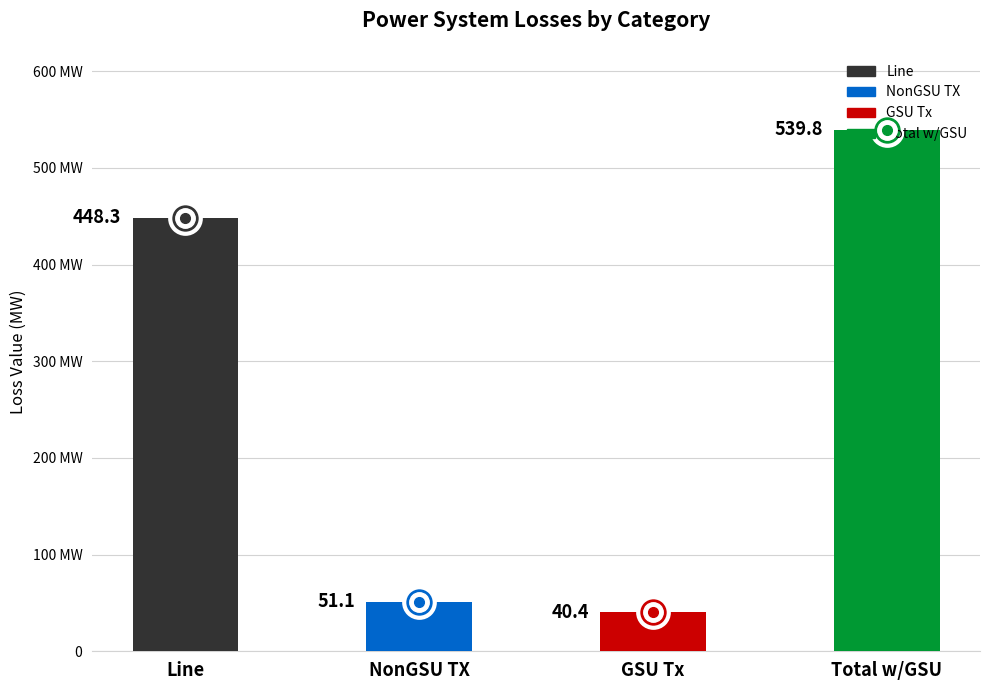

How many bars are there in total?

4